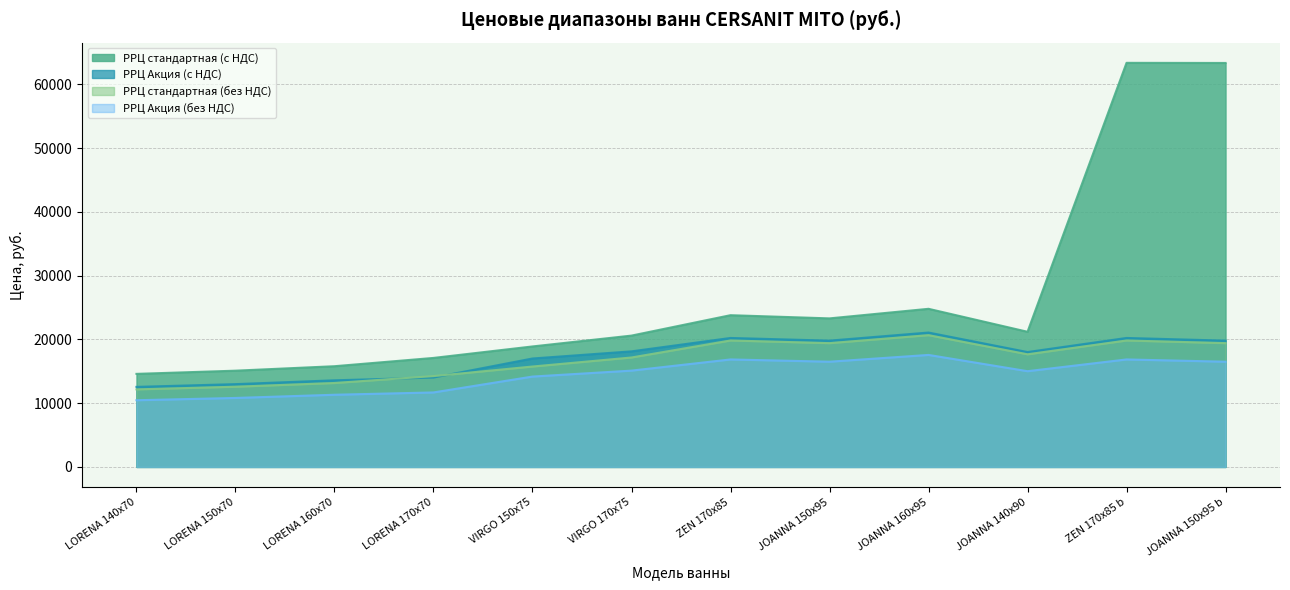

List the labels in order of РРЦ Акция (с НДС) value, smallest first.

LORENA 140x70, LORENA 150x70, LORENA 160x70, LORENA 170x70, VIRGO 150x75, JOANNA 140x90, VIRGO 170x75, JOANNA 150x95, JOANNA 150x95 b, ZEN 170x85, ZEN 170x85 b, JOANNA 160x95